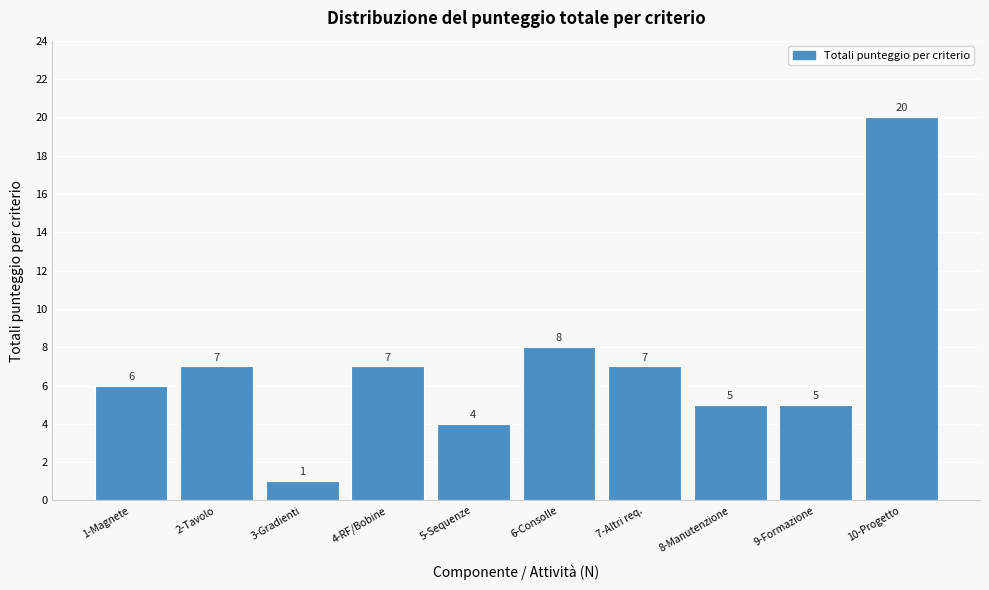

Reading left to right, extract all data points from this chart.

6	7	1	7	4	8	7	5	5	20